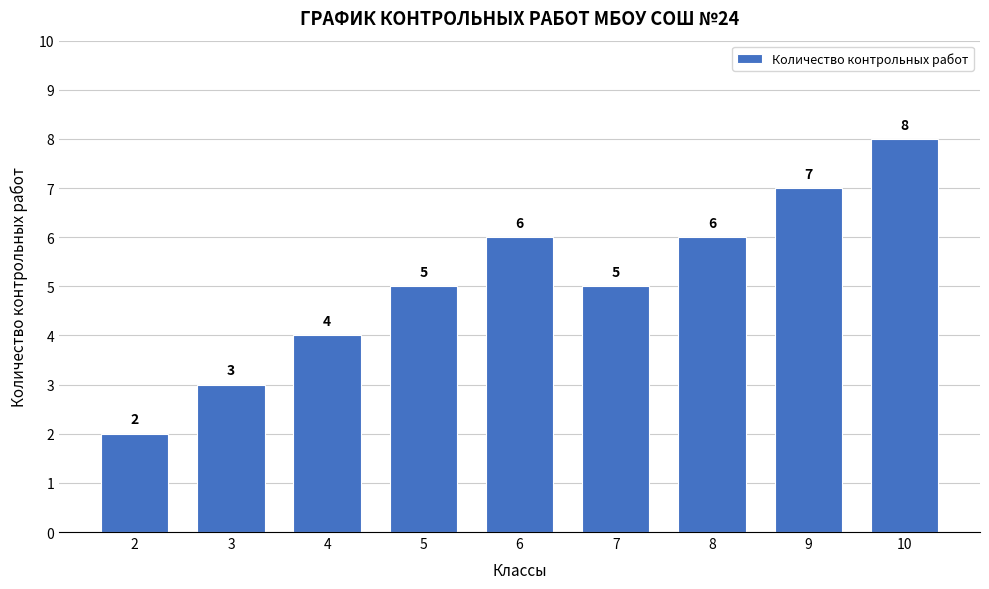

Reading left to right, what are all the values shown in this chart?

2	3	4	5	6	5	6	7	8